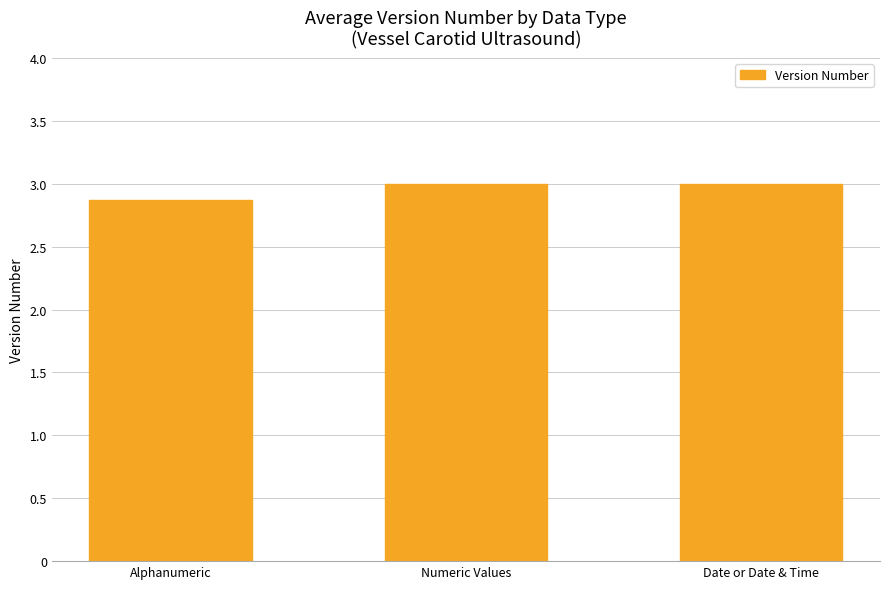

Read the value at Alphanumeric.

2.9